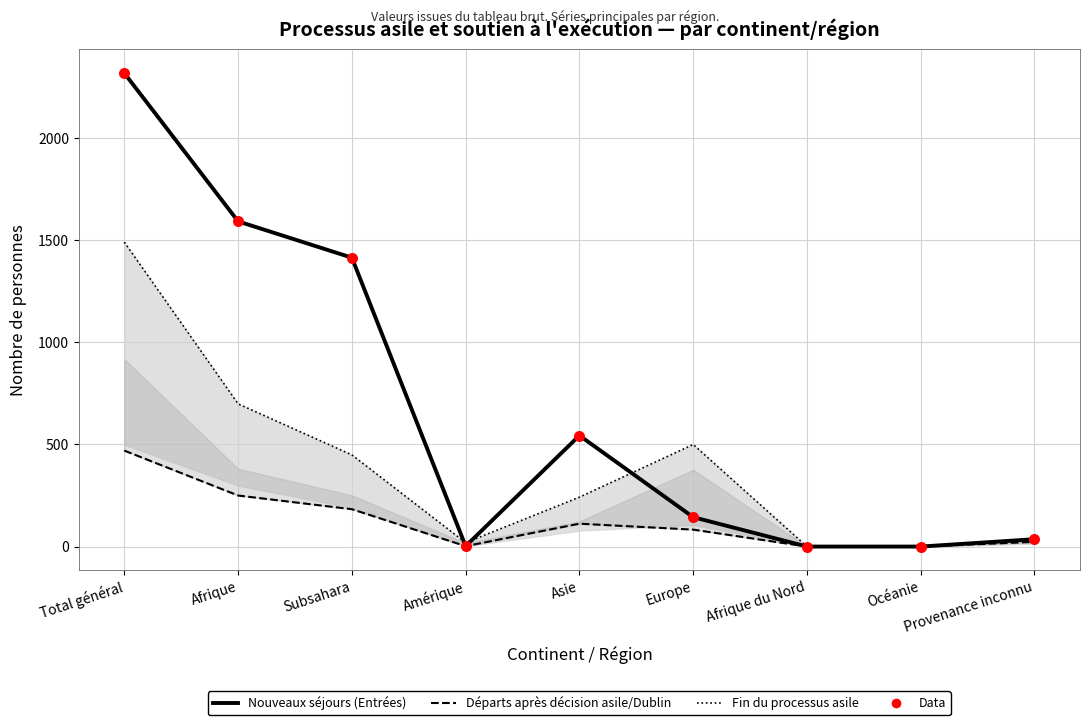

What are all the series names shown in the legend?

Nouveaux séjours (Entrées), Départs après décision asile/Dublin, Fin du processus asile, Data